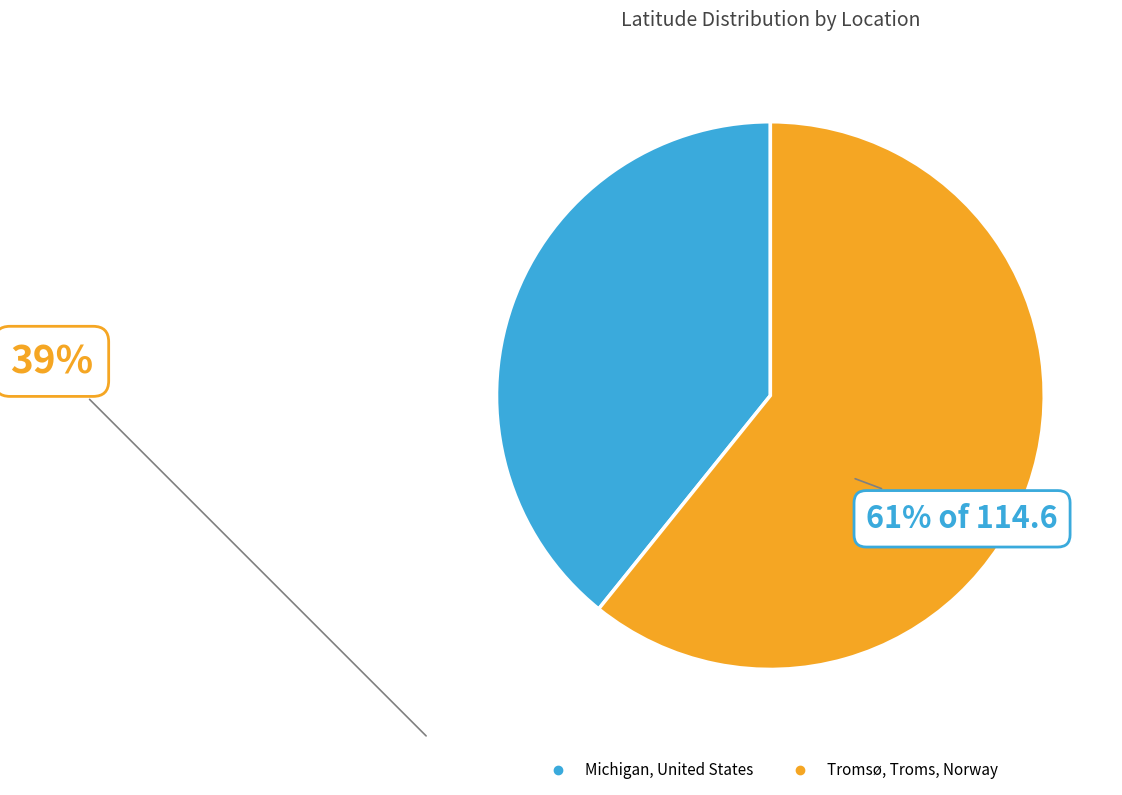

Does Michigan, United States represent more than half of the total?

No